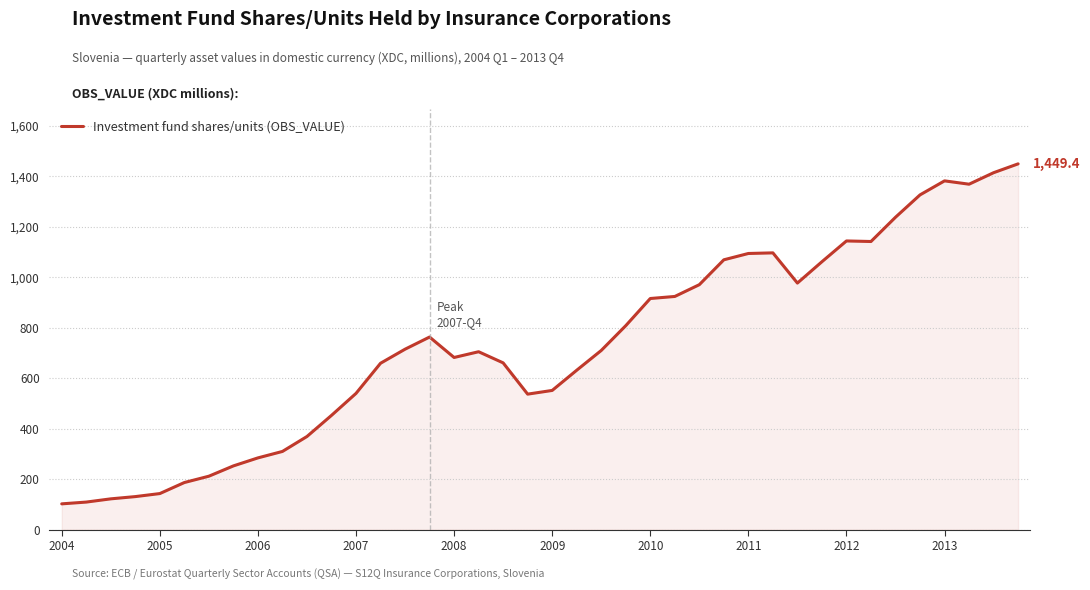

What is the minimum value shown in the chart?

102.0